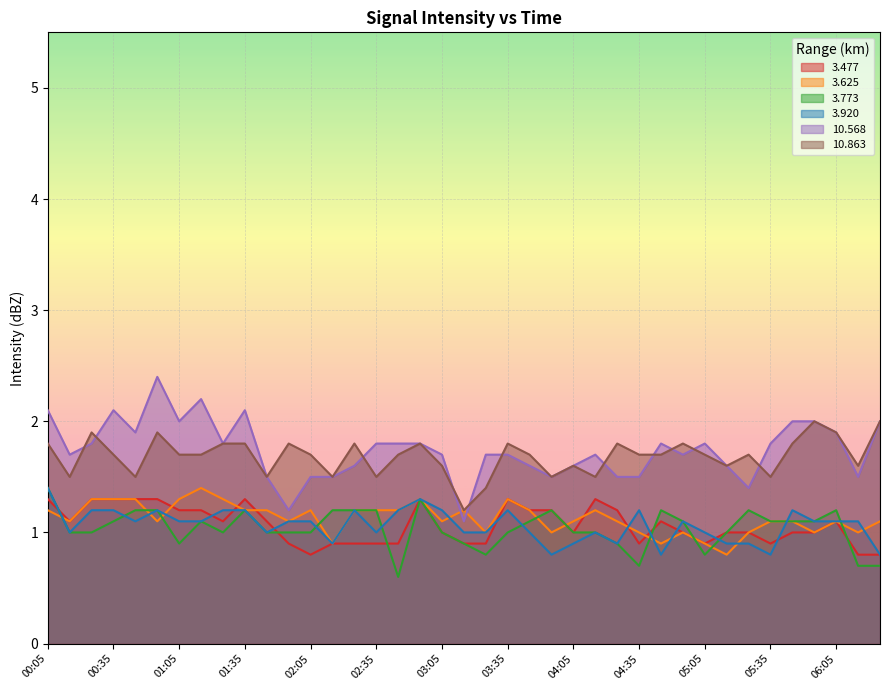

At which category does the chart reach its peak across all series?

00:55